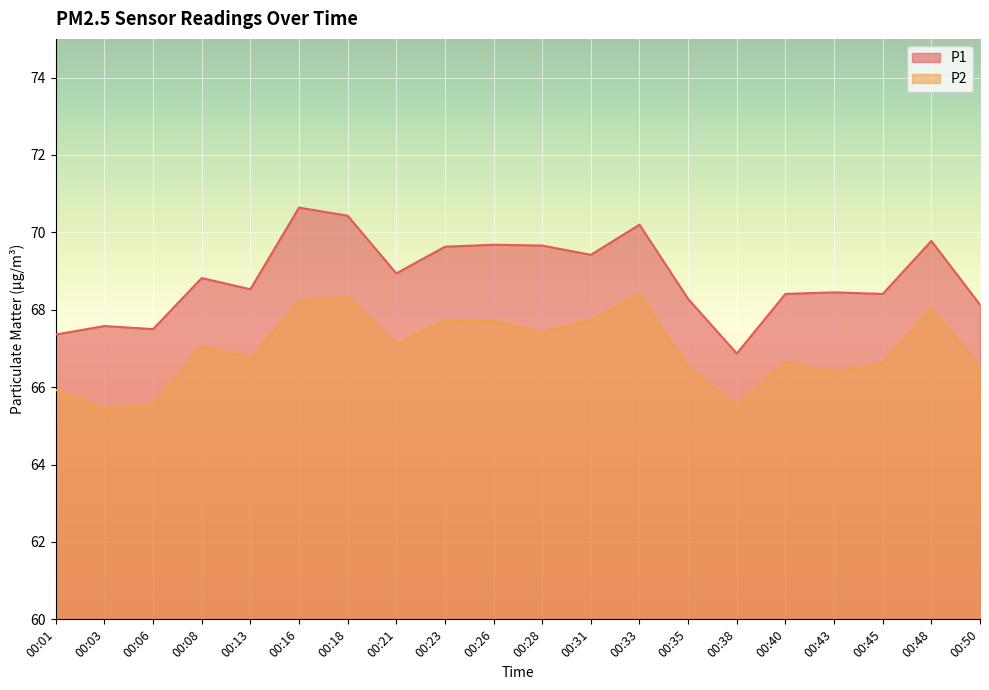

Which category has the lowest value in the P2 series?

00:03